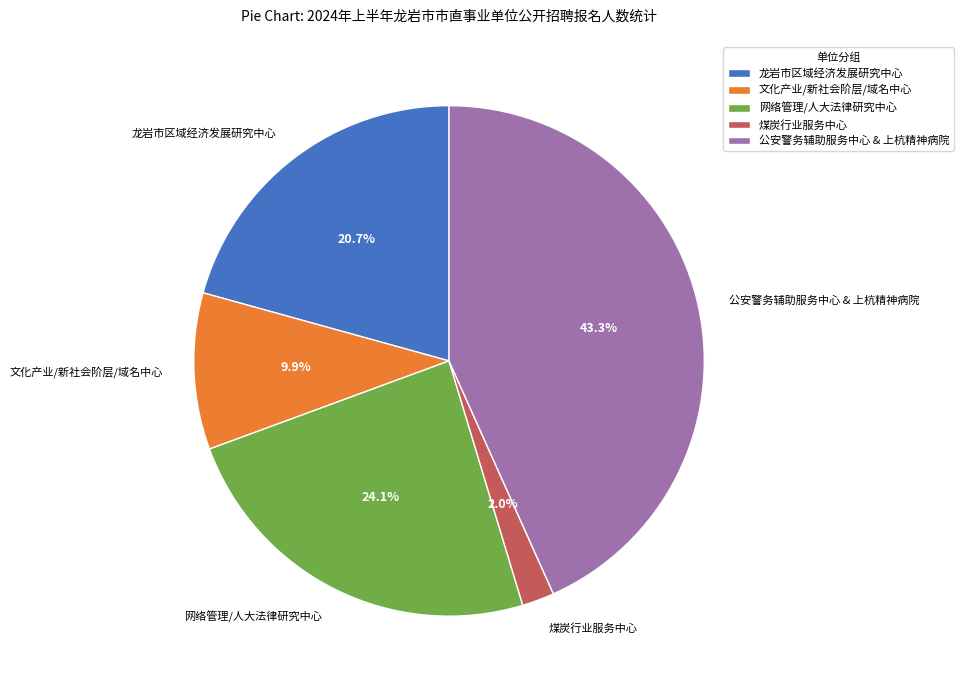

How much of the chart is everything except 煤炭行业服务中心?

98.0%